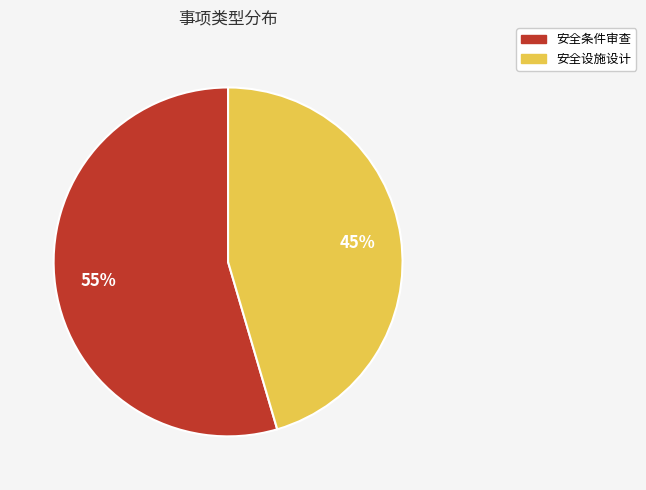

To the nearest percent, what is the average slice percentage?

50%